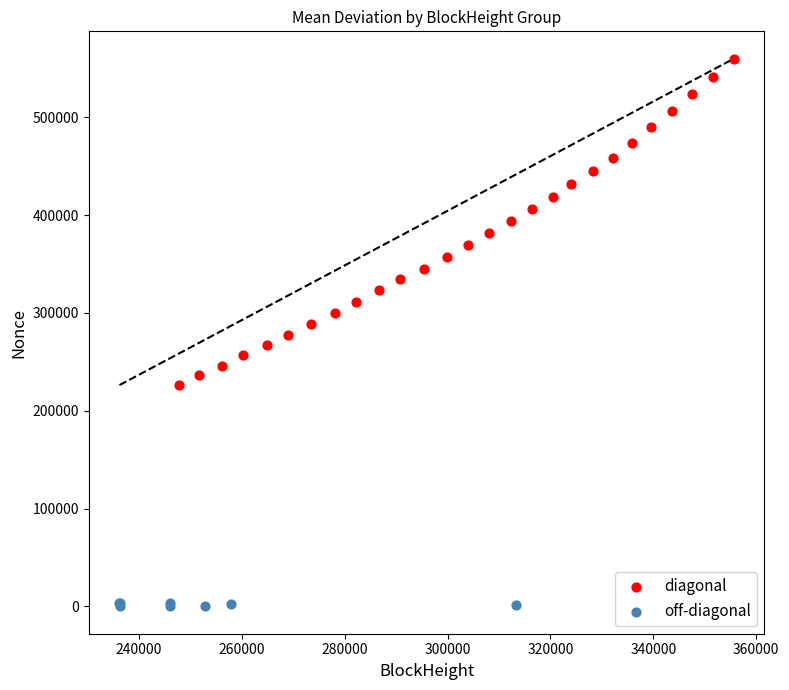

Which series has the largest Y range (max minus min)?

diagonal